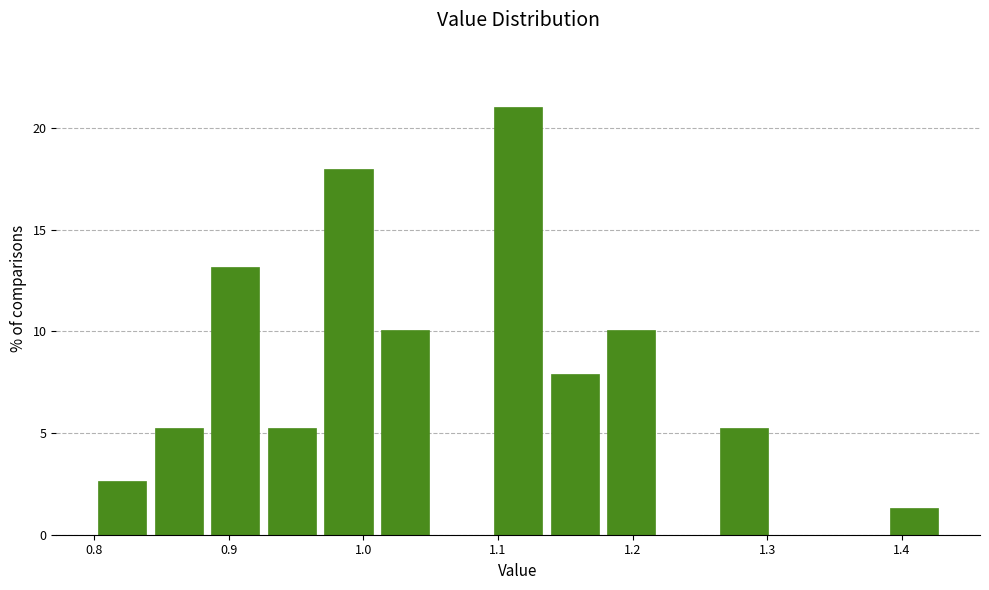

Reading left to right, transcribe this chart: for each bar, give the range it covers on the x-axis and its height. Neither the bar edges nor the heights are printed on the chart, so give them approximately, as read against the axes.

0.800 to 0.842: 2.5
0.842 to 0.884: 5.5
0.884 to 0.926: 13.0
0.926 to 0.968: 5.5
0.968 to 1.010: 18.0
1.010 to 1.052: 10.0
1.052 to 1.094: 0
1.094 to 1.136: 21.0
1.136 to 1.178: 8.0
1.178 to 1.220: 10.0
1.220 to 1.262: 0
1.262 to 1.304: 5.5
1.304 to 1.346: 0
1.346 to 1.388: 0
1.388 to 1.430: 1.5